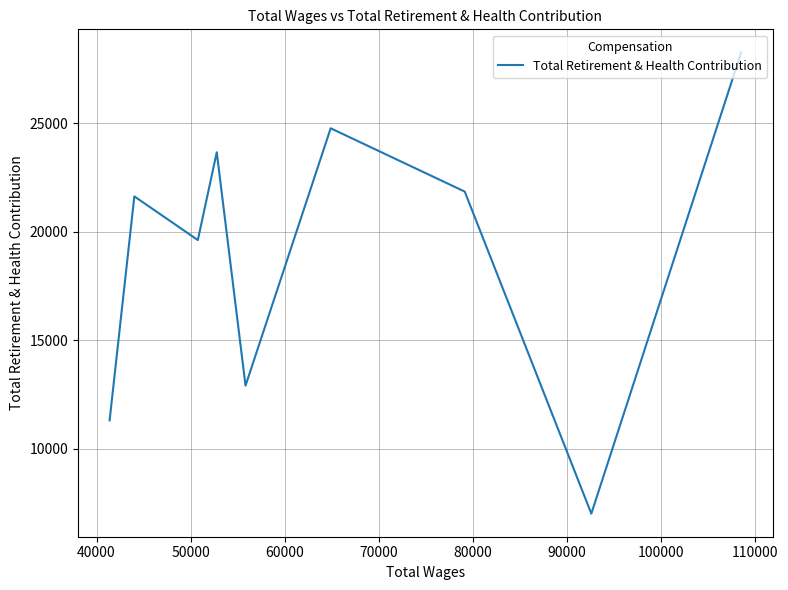

What is the sum of the values at 60000 and 100000?

46401